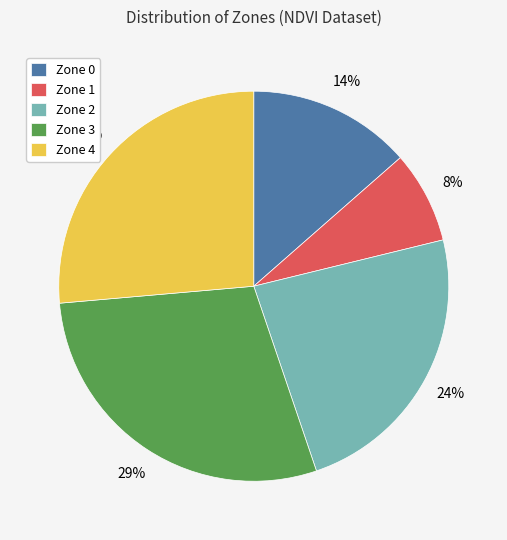

Is the sum of Zone 4 and Zone 3 greater than half?

Yes